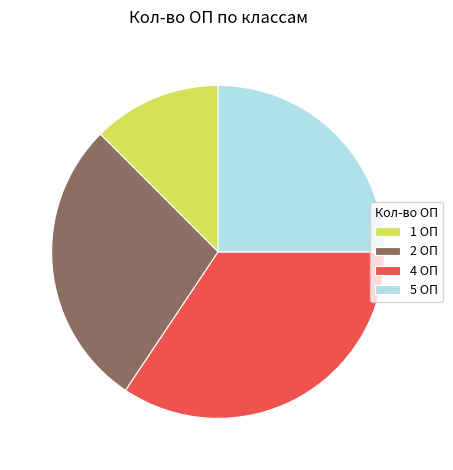

How many segments does this pie chart have?

4